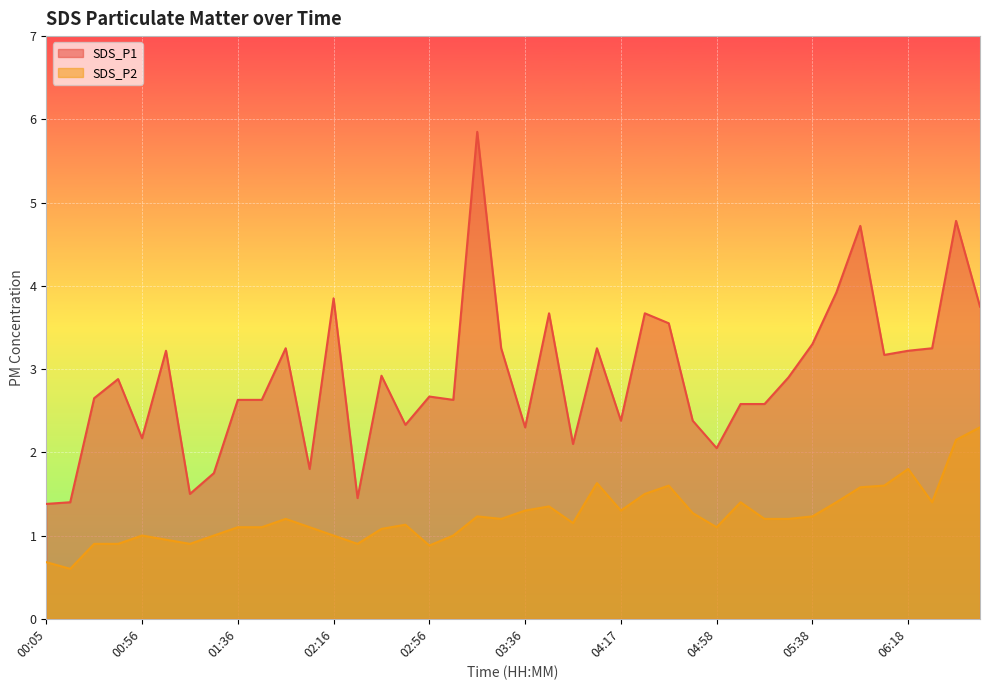

Which category has the lowest value in the SDS_P1 series?

00:05